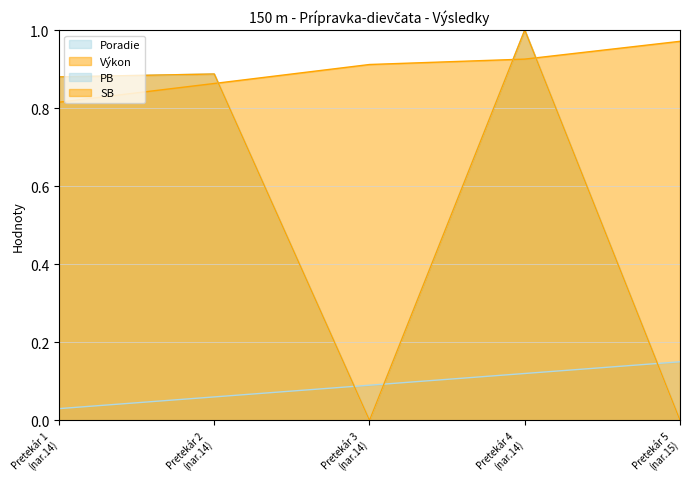

Which category has the highest value in the PB series?

Pretekár 4 (nar.14)